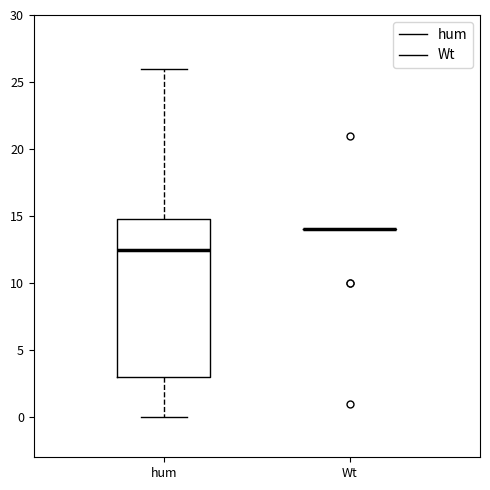

Reading left to right, transcribe this box plot: for each box, give where its median line is, the range the box spans, and where its two whiskers end, as read against the y-axis. The values are not printed on the chart, so give them approximately, as read against the axis.

hum: median 12.5, box 3.0 to 15.0, whiskers 0.0 to 26.0
Wt: box collapsed to a line at 14.0, whiskers 14.0 to 14.0